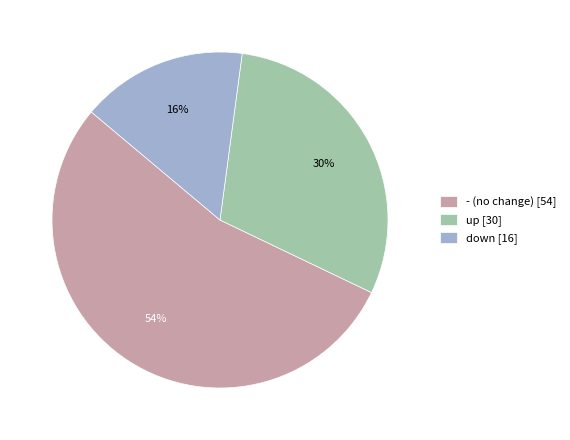

To the nearest percent, what is the average slice percentage?

33%